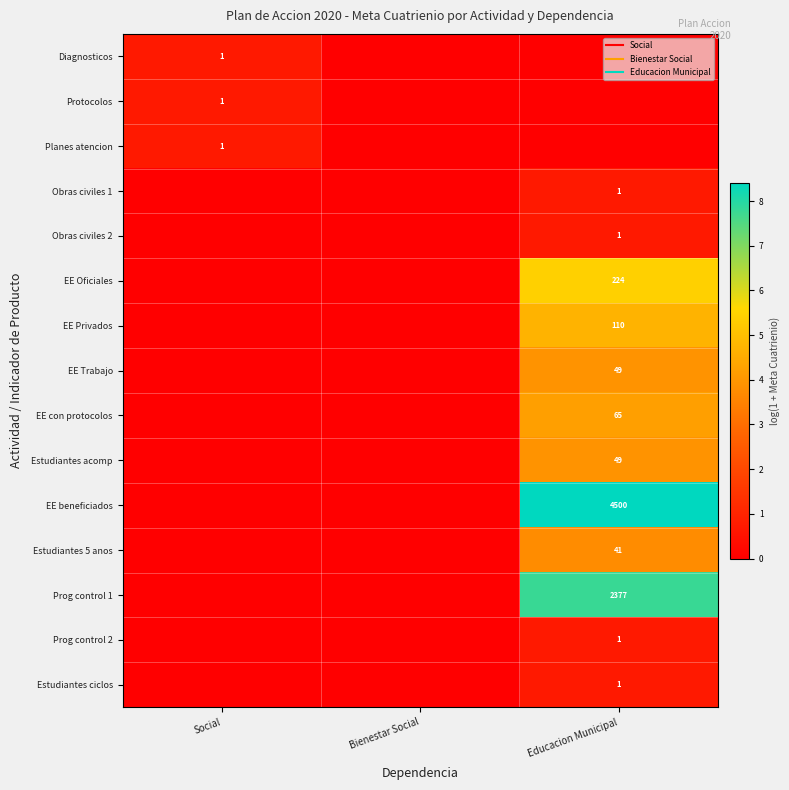

What is the difference between the highest and lowest values at Social?

0.7